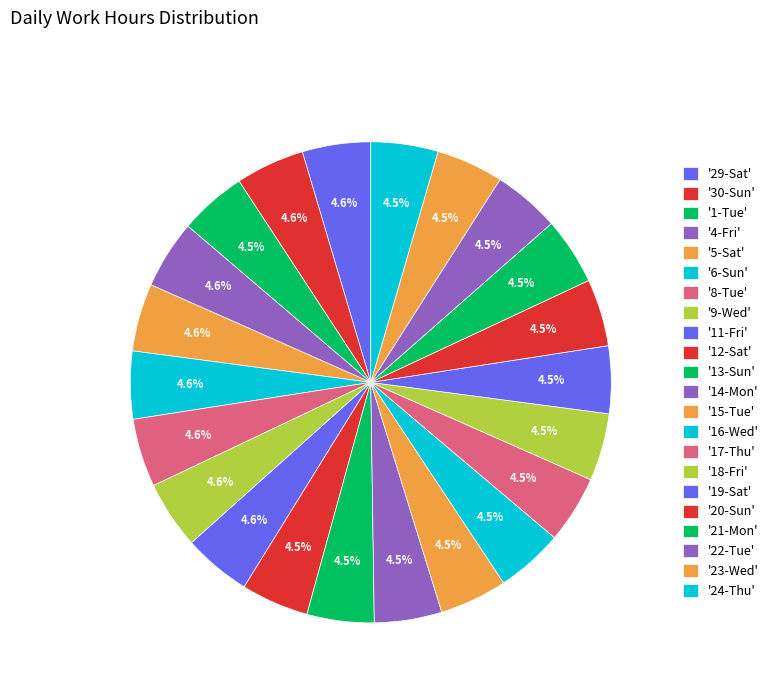

How many slices are in this pie chart?

22